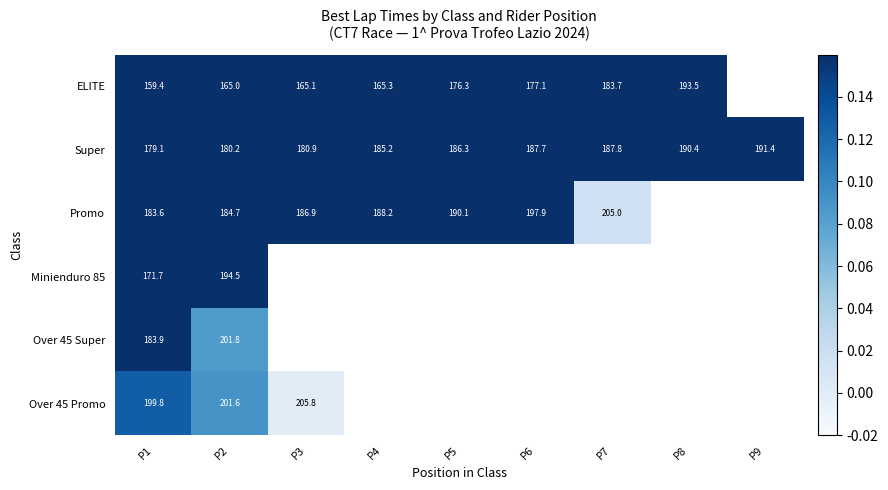

Is it true that ELITE equals 284.3 at P1?

False